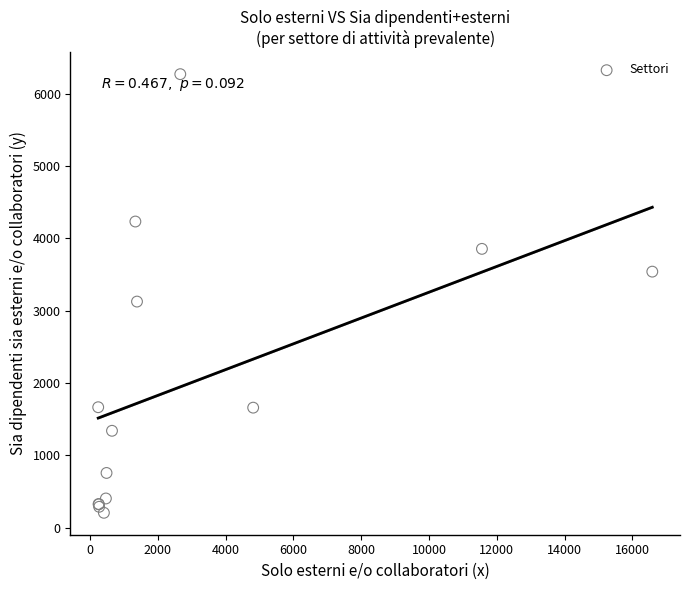

What Y value in the scatter plot is closest to 3239?

3127